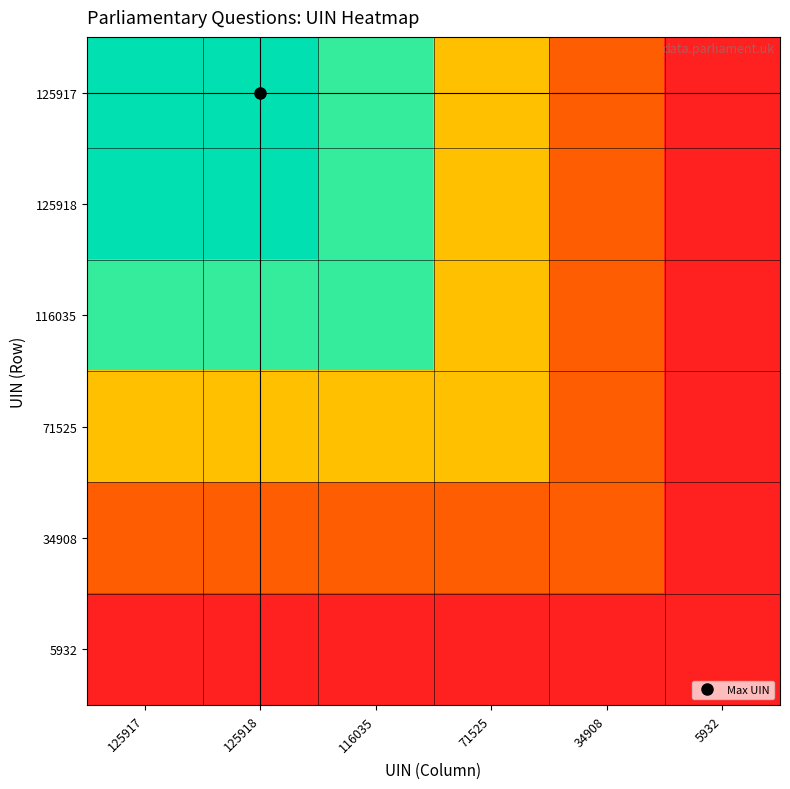

What is the difference between the highest and lowest values at 34908?

28992